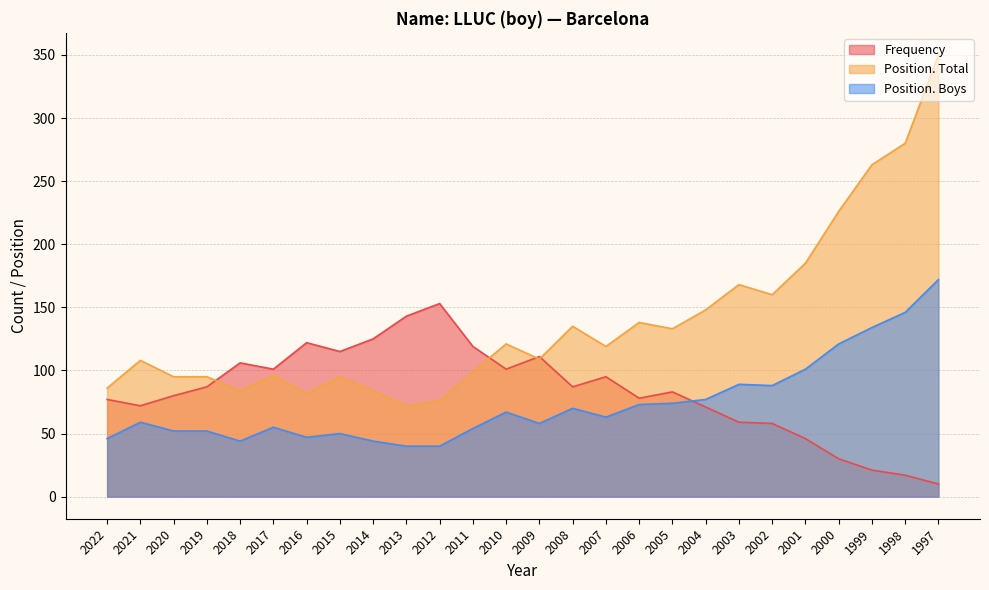

Does the chart have visible grid lines?

Yes